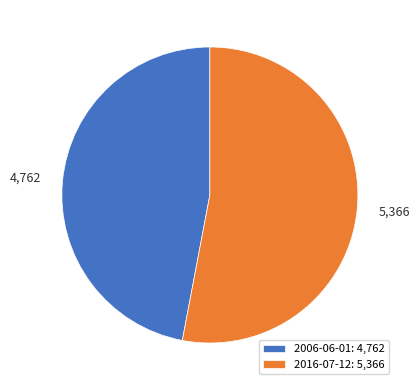

What is the smallest slice in the pie chart?

2006-06-01